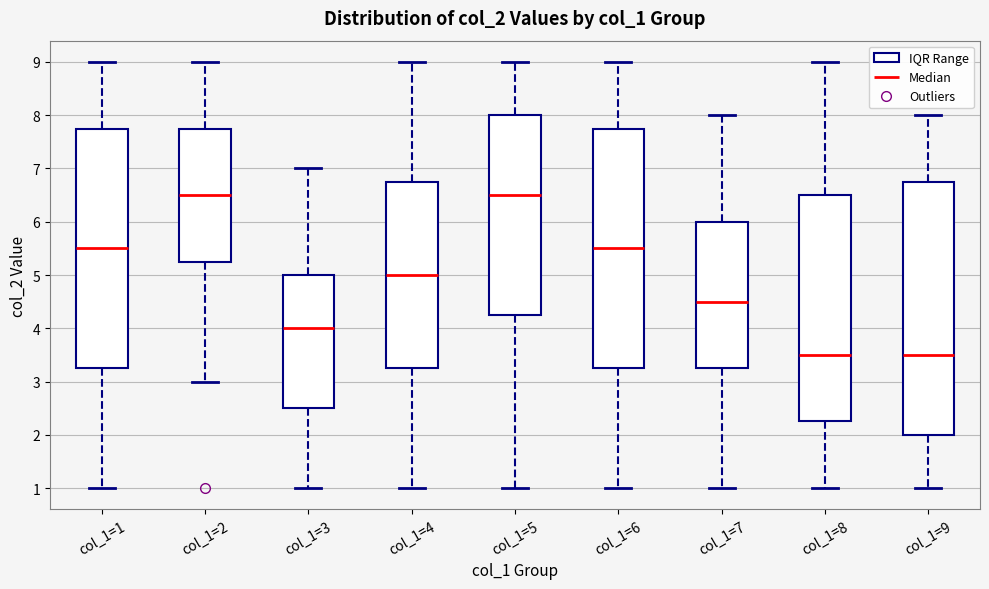

Reading left to right, read every box against the y-axis: the position of its median line, the range the box covers, and the ends of its whiskers. The values are not printed on the chart, so give them approximately, as read against the axis.

col_1=1: median 5.5, box 3.3 to 7.8, whiskers 1.0 to 9.0
col_1=2: median 6.5, box 5.3 to 7.8, whiskers 3.0 to 9.0
col_1=3: median 4.0, box 2.5 to 5.0, whiskers 1.0 to 7.0
col_1=4: median 5.0, box 3.3 to 6.8, whiskers 1.0 to 9.0
col_1=5: median 6.5, box 4.3 to 8.0, whiskers 1.0 to 9.0
col_1=6: median 5.5, box 3.3 to 7.8, whiskers 1.0 to 9.0
col_1=7: median 4.5, box 3.3 to 6.0, whiskers 1.0 to 8.0
col_1=8: median 3.5, box 2.3 to 6.5, whiskers 1.0 to 9.0
col_1=9: median 3.5, box 2.0 to 6.8, whiskers 1.0 to 8.0